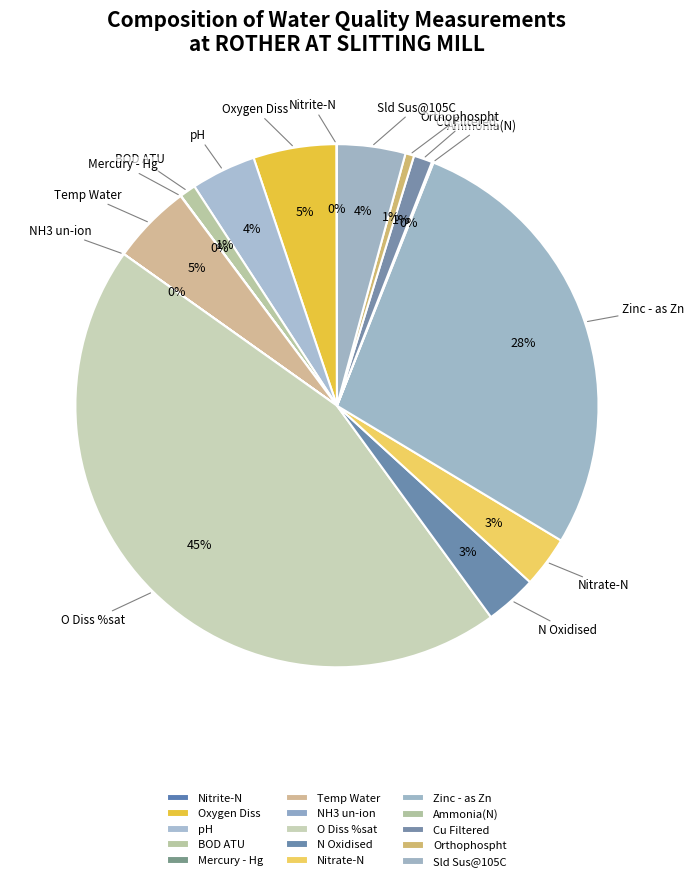

Combined, what portion of the pie is BOD ATU and Nitrate-N?

4.2%